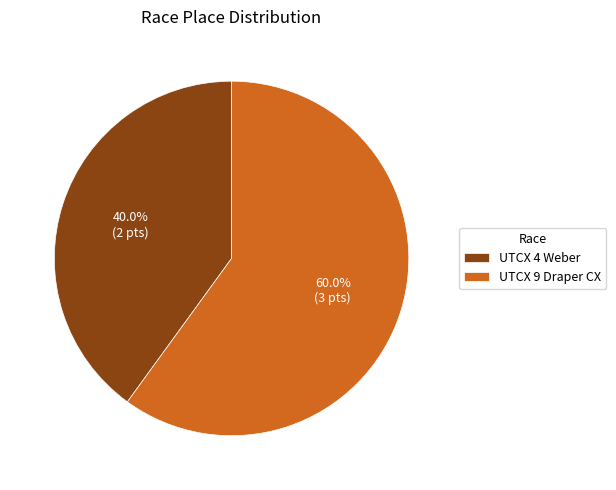

How many segments does this pie chart have?

2